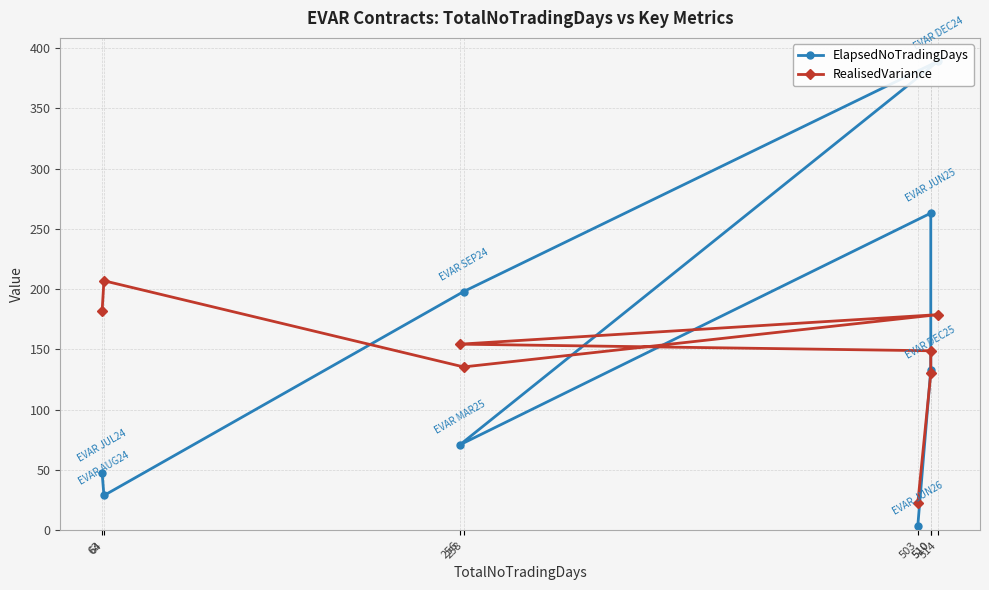

At which category does RealisedVariance reach its first local valley?

258